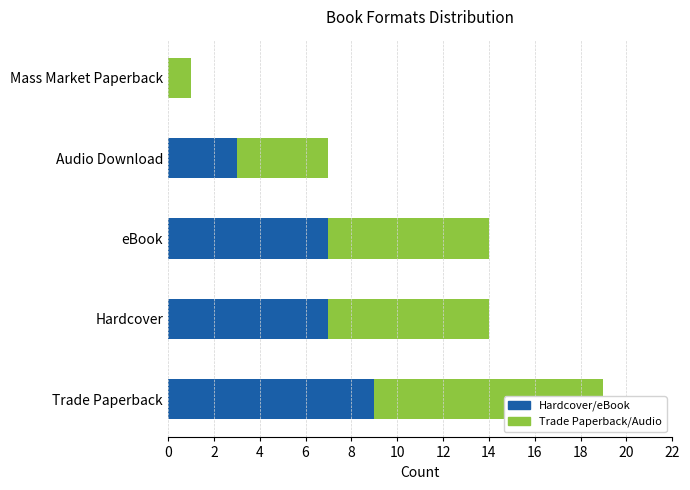

What is the value of the Hardcover/eBook bar at the 3rd from the left?

7